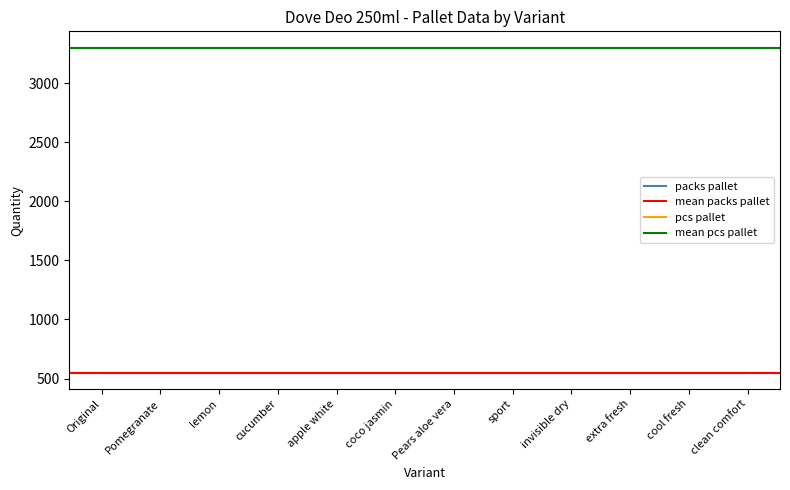

The value of packs pallet at extra fresh is 550. True or false?

True